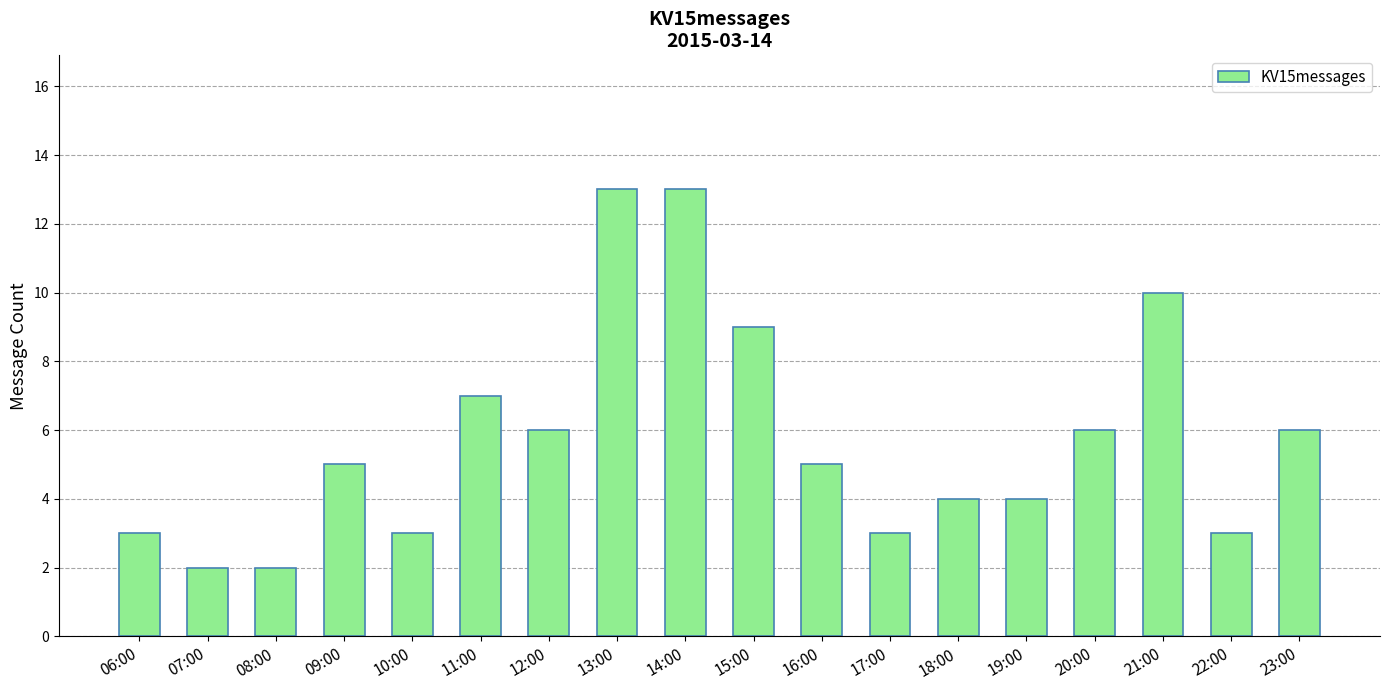

Count the number of categories in the chart.

18